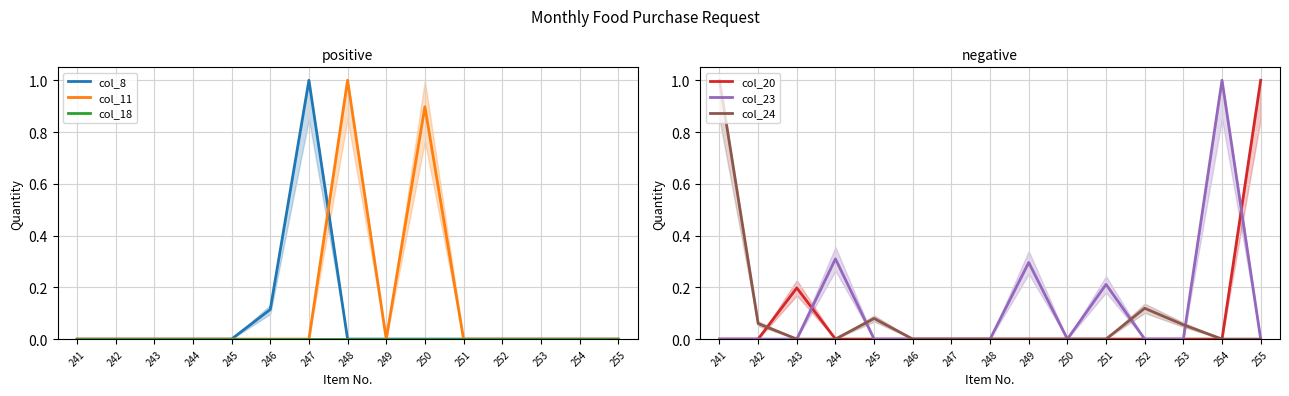

Rank the series at 254 from lowest to highest value.

col_8, col_11, col_18, col_20, col_24, col_23